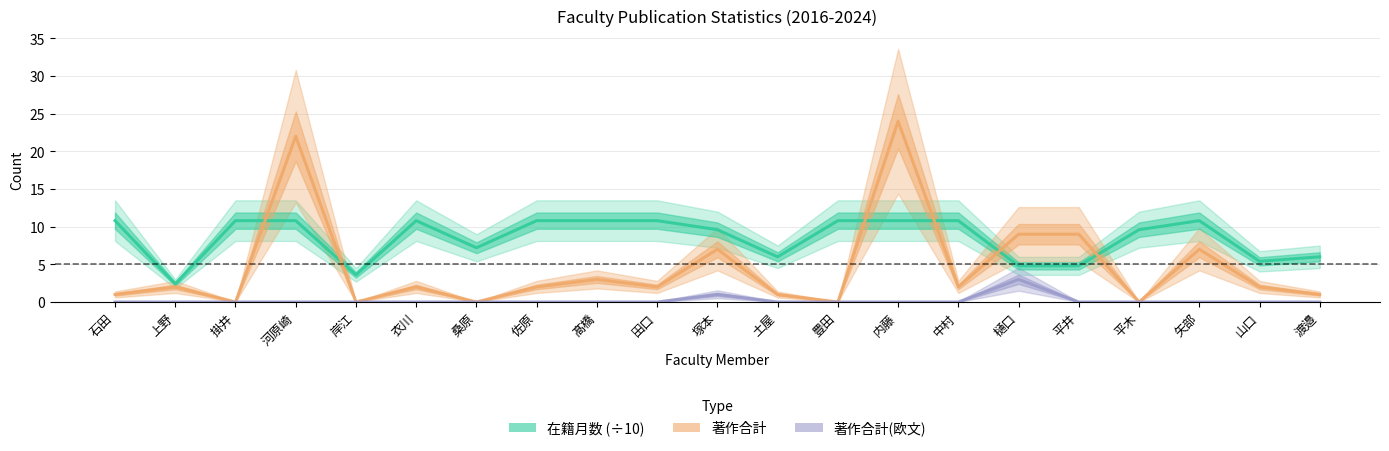

Reading right to left, transcribe all the data shown in this chart.

在籍月数 (÷10): 6.0	5.4	10.8	9.6	4.8	4.8	10.8	10.8	10.8	6.0	9.6	10.8	10.8	10.8	7.2	10.8	3.6	10.8	10.8	2.4	10.8
著作合計: 1.0	2.0	7.0	0.0	9.0	9.0	2.0	24.0	0.0	1.0	7.0	2.0	3.0	2.0	0.0	2.0	0.0	22.0	0.0	2.0	1.0
著作合計(欧文): 0.0	0.0	0.0	0.0	0.0	3.0	0.0	0.0	0.0	0.0	1.0	0.0	0.0	0.0	0.0	0.0	0.0	0.0	0.0	0.0	0.0